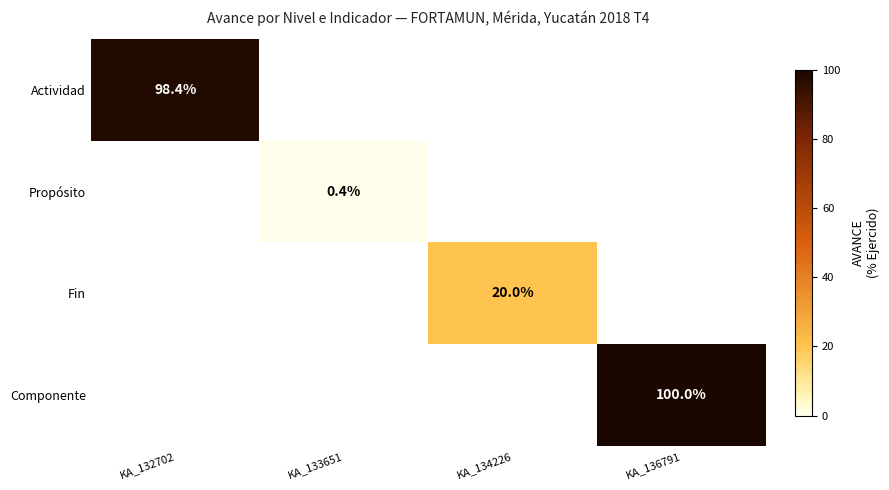

The Propósito series shows 0.4 at KA_133651. True or false?

True